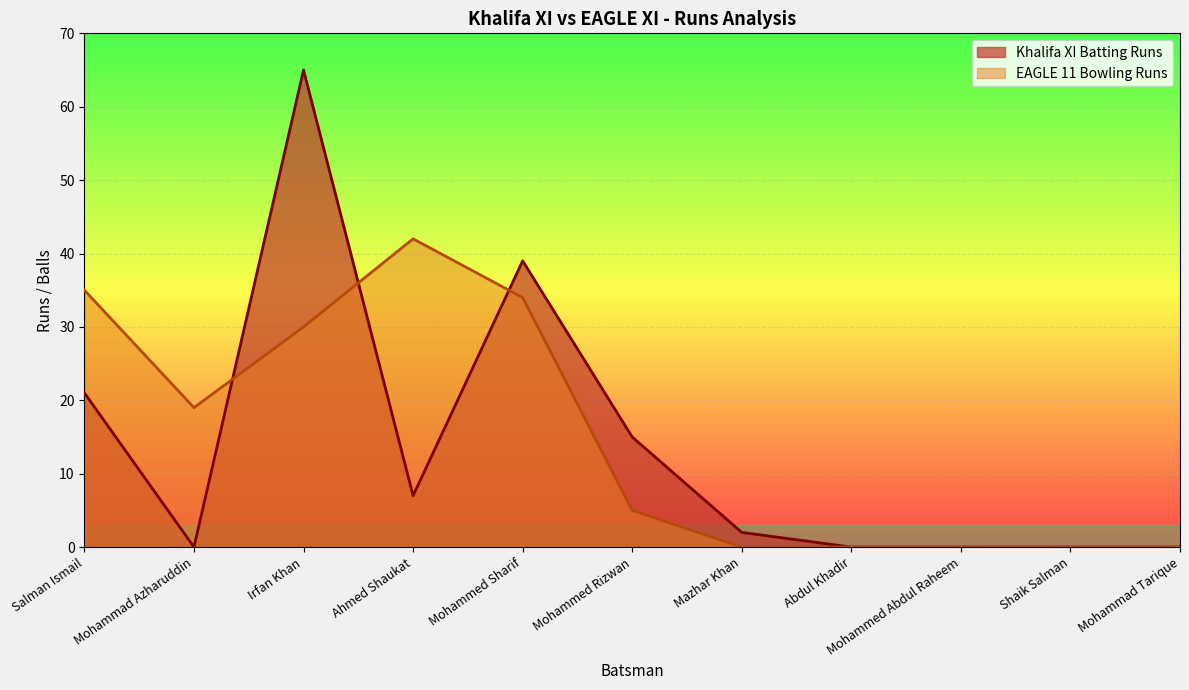

What is the spread (max minus min) of values at Mohammed Sharif?

5